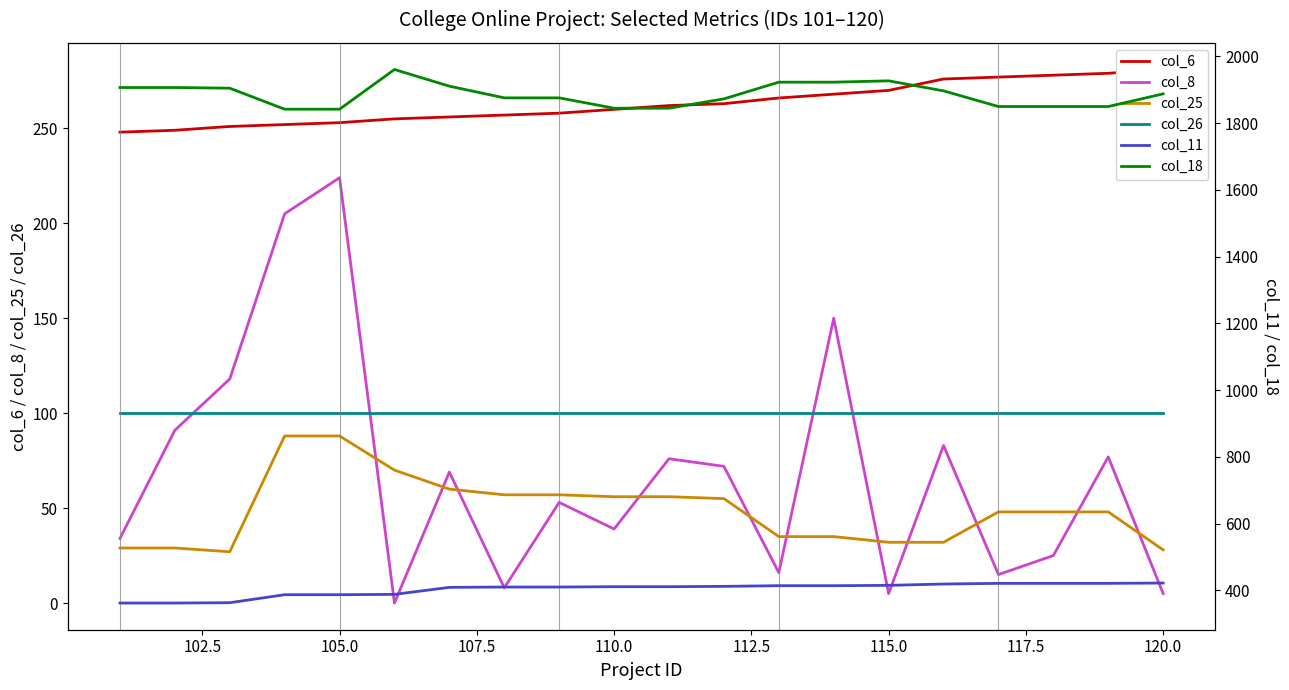

Is this an area chart (filled region under the line)?

No